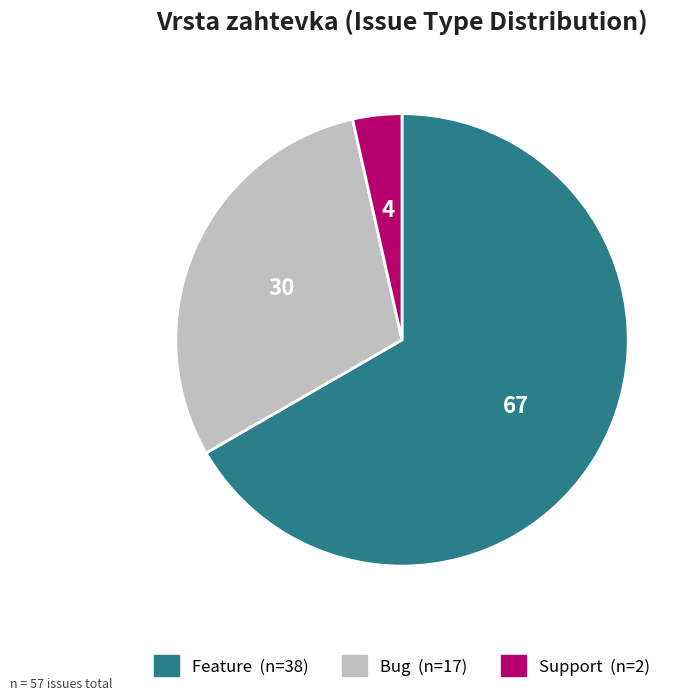

The Feature slice represents 67% of the pie. True or false?

True